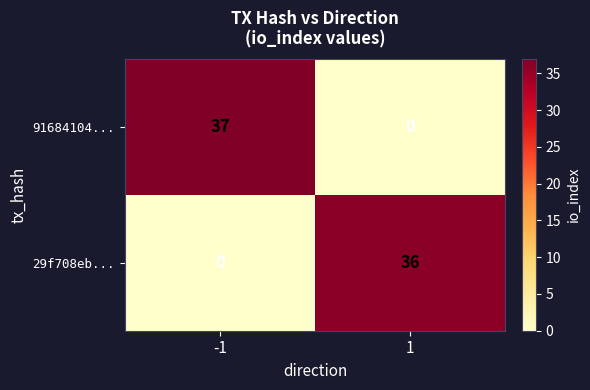

Which series has the largest total across all categories?

91684104...